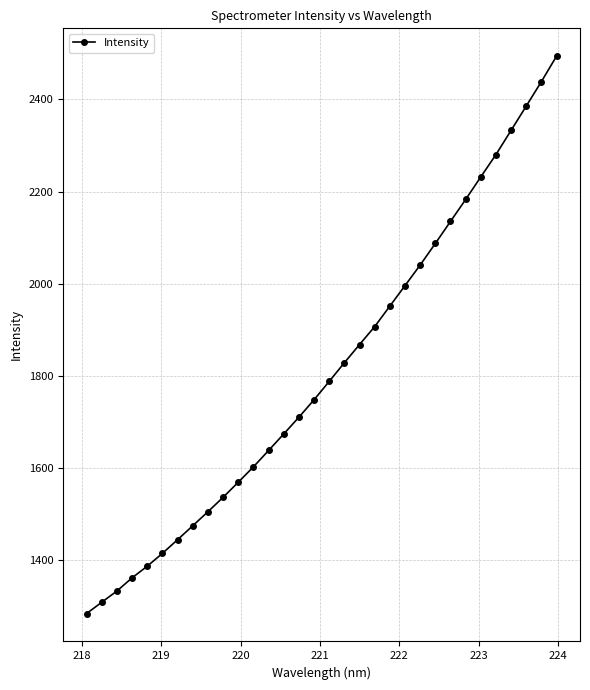

What is the greatest value displayed?

2493.6